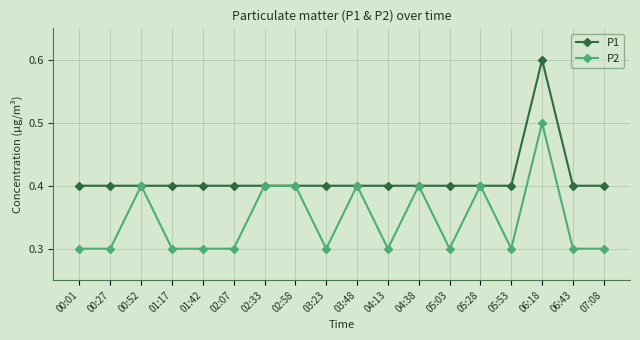

Between 00:01 and 00:52, which series saw the biggest shift?

P2